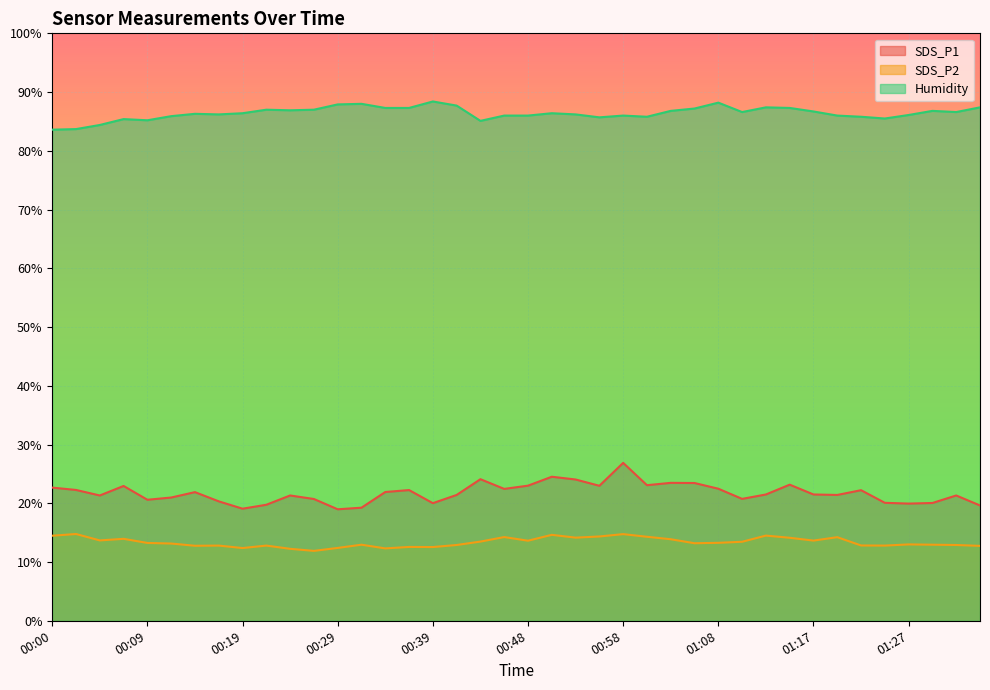

Which category has the lowest value in the SDS_P1 series?

00:29